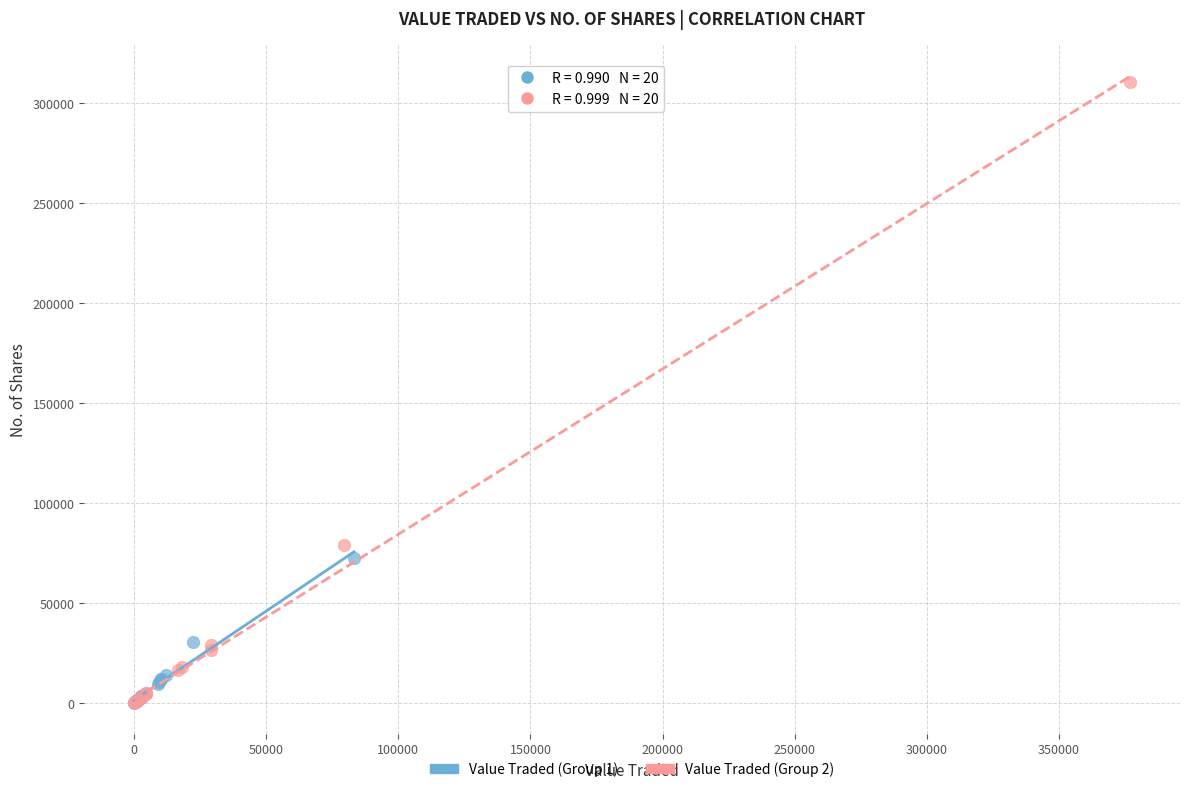

Which series has the largest Y range (max minus min)?

Value Traded (Group 2)